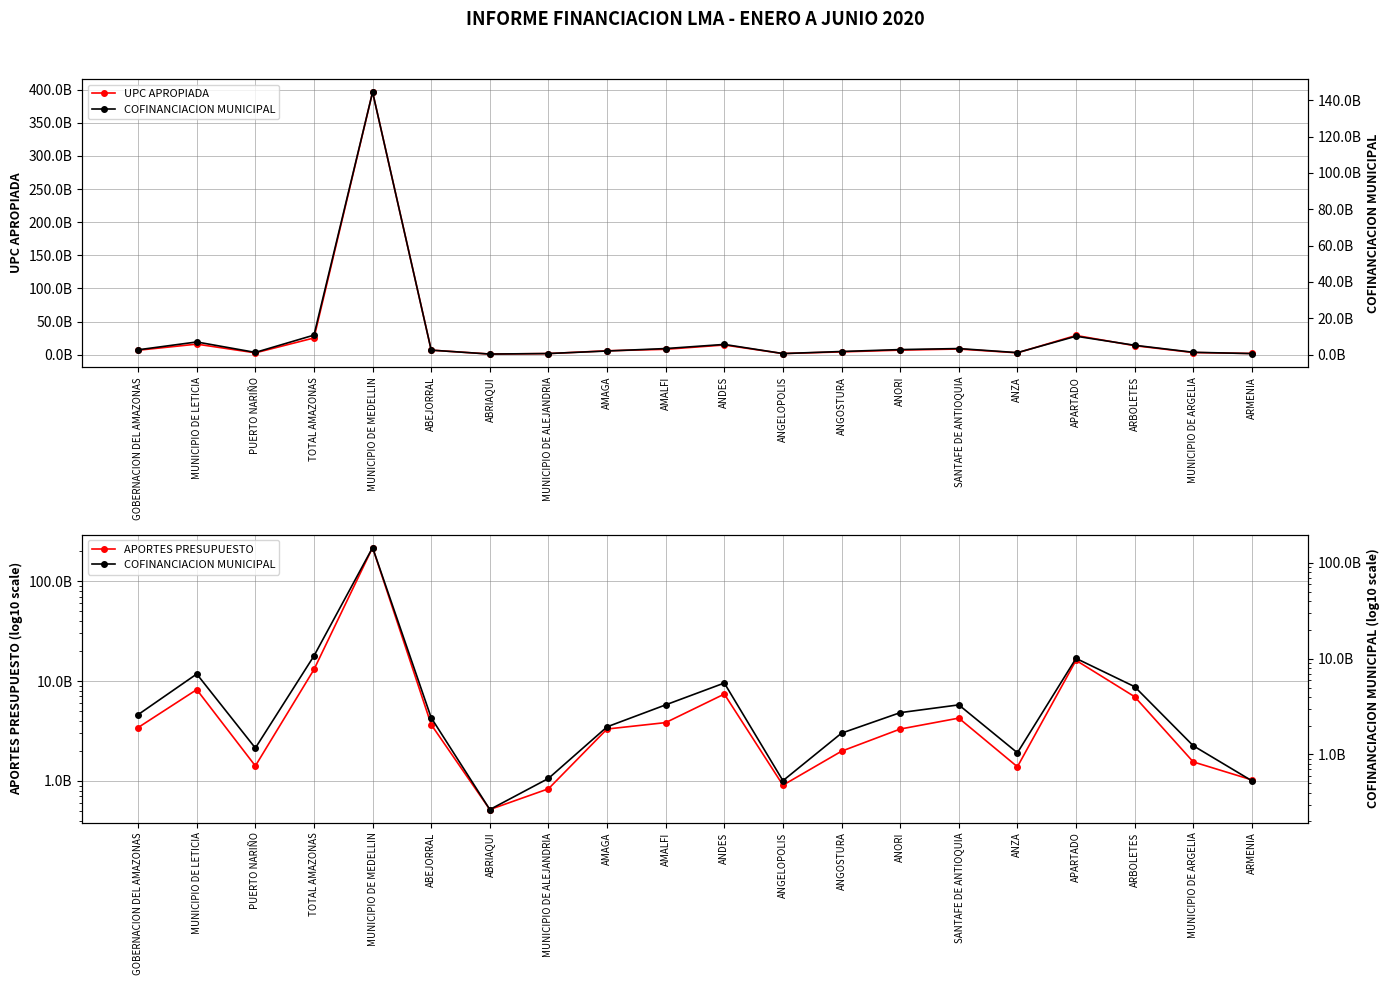

Is it true that APORTES PRESUPUESTO equals 7403420479.8 at ANDES?

True